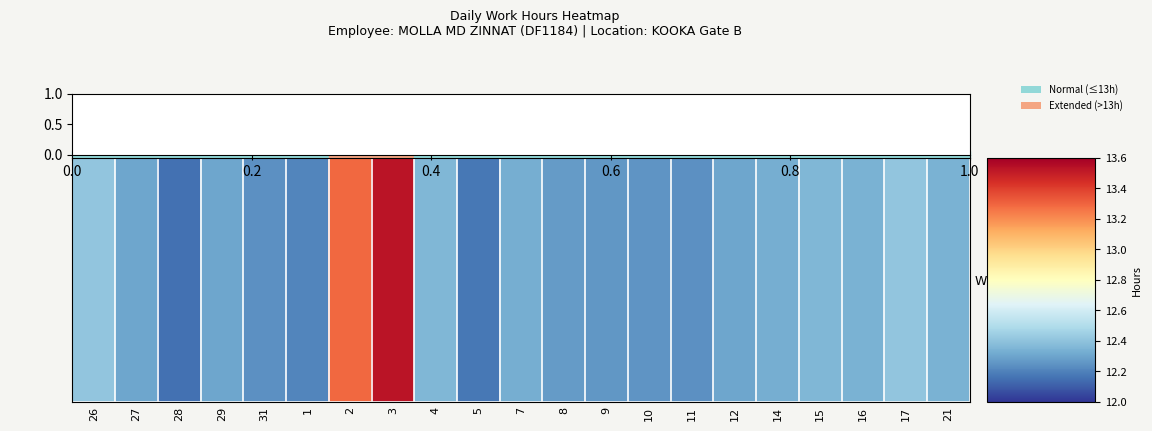

How many values are between 12 and 13?

19